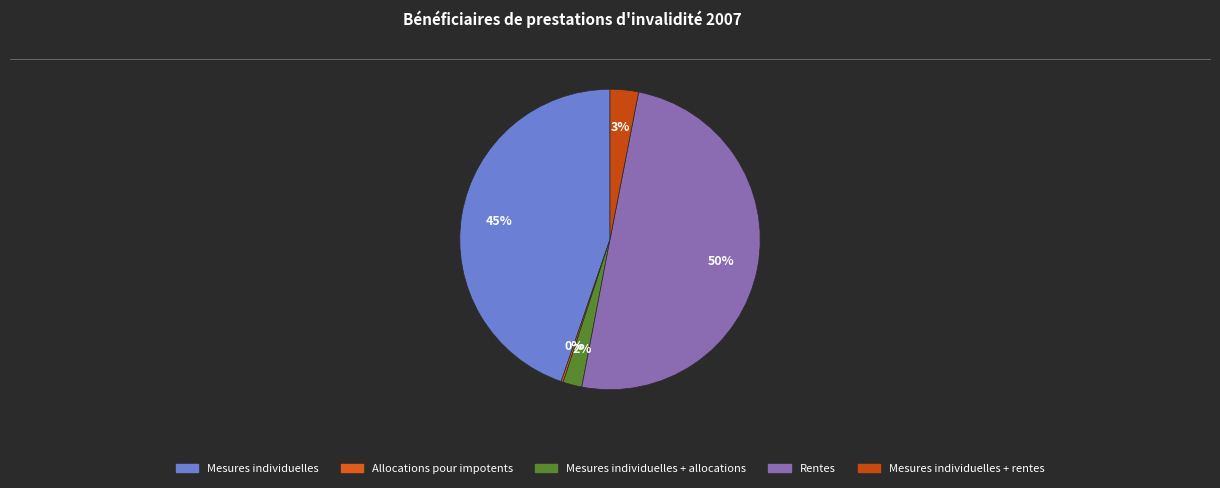

To the nearest percent, what is the combined percentage of Rentes and Allocations pour impotents?

50%